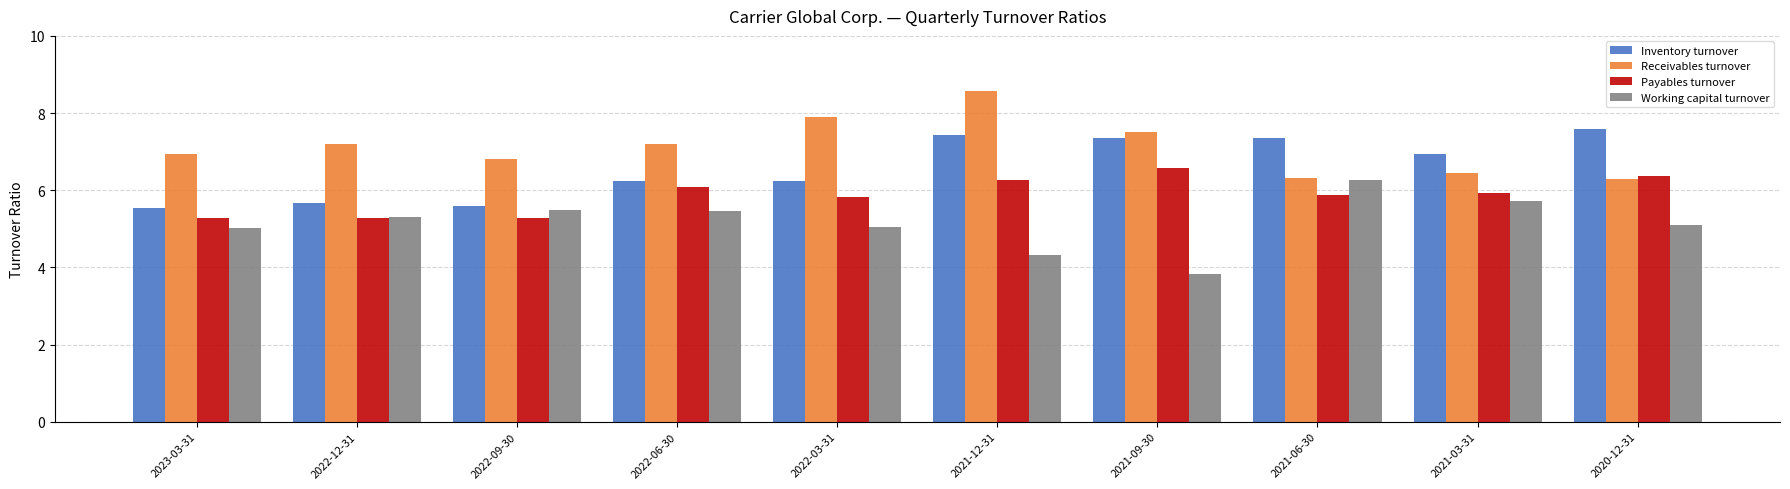

What is the label of the 2nd bar from the left?

2022-12-31